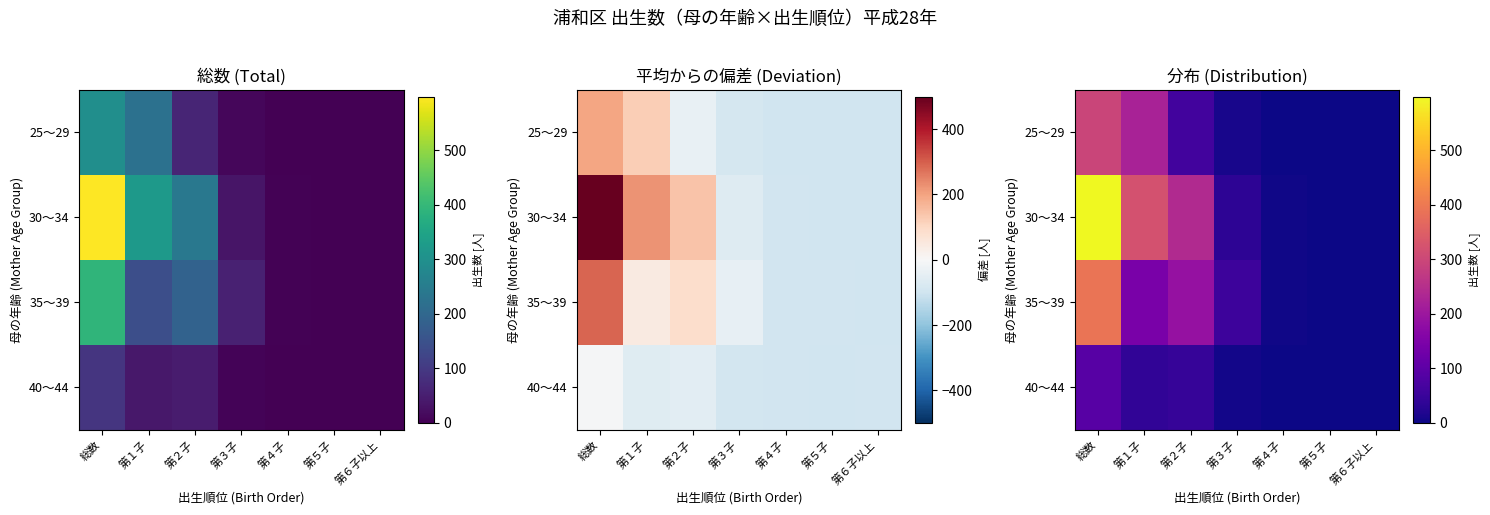

What is the spread (max minus min) of values at 第４子?

4